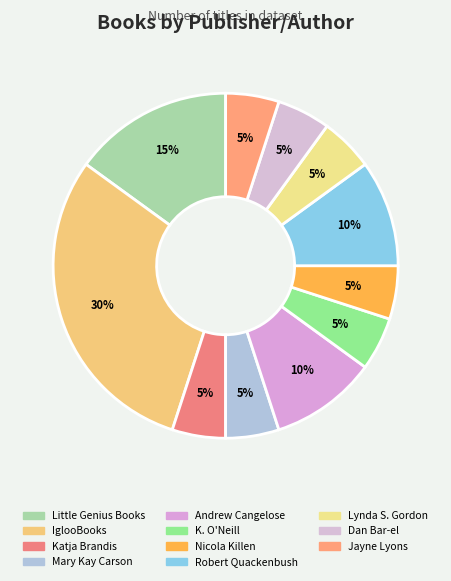

To the nearest percent, what portion does K. O'Neill represent?

5%